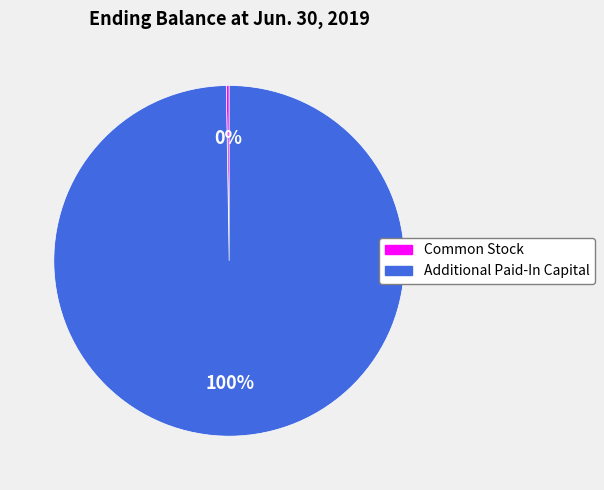

What percentage is the Additional Paid-In Capital slice, to the nearest percent?

100%